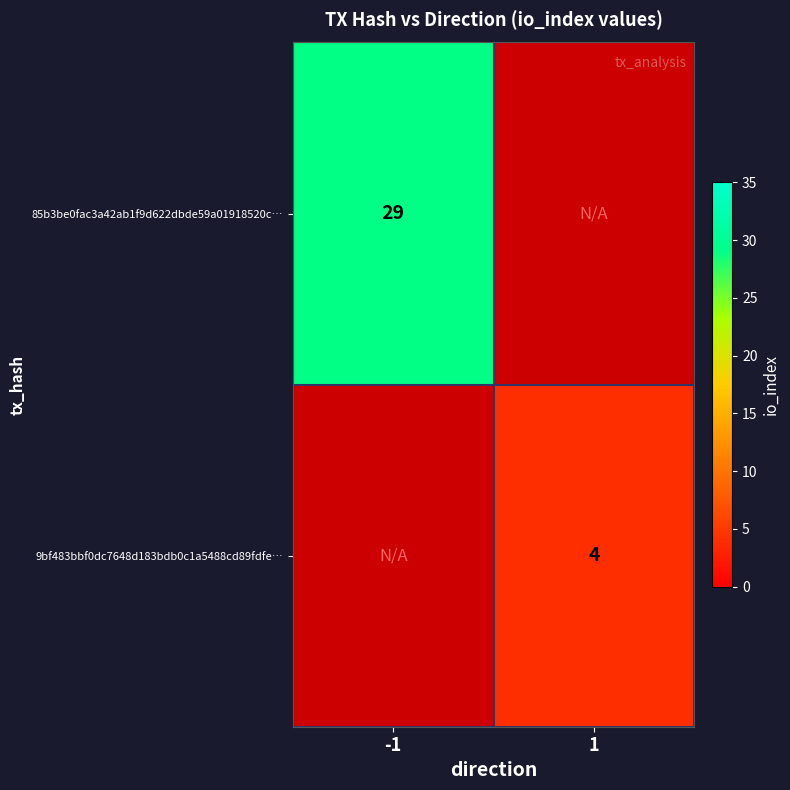

Is the value of 9bf483bbf0dc7648d183bdb0c1a5488cd89fdfe… at 1 greater than the value of 85b3be0fac3a42ab1f9d622dbde59a01918520c… at -1?

No